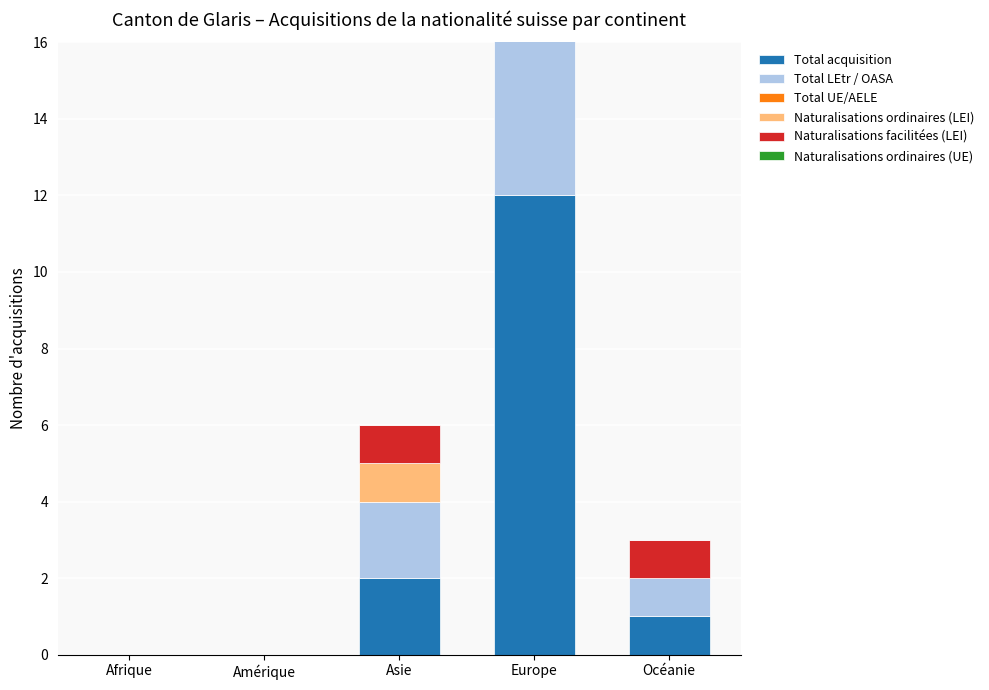

Rank the categories by Naturalisations ordinaires (LEI) value from lowest to highest.

Afrique, Amérique, Océanie, Asie, Europe